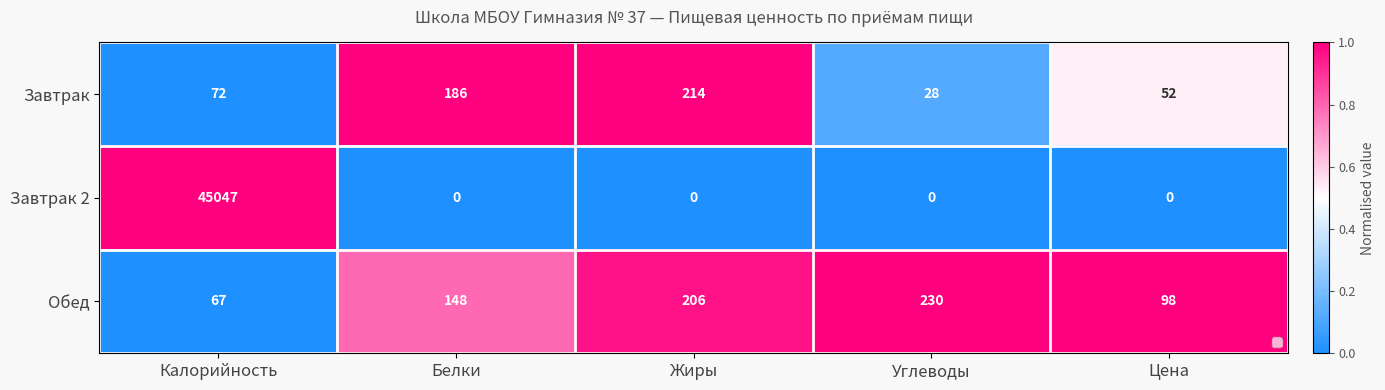

Which series has the largest total across all categories?

Обед